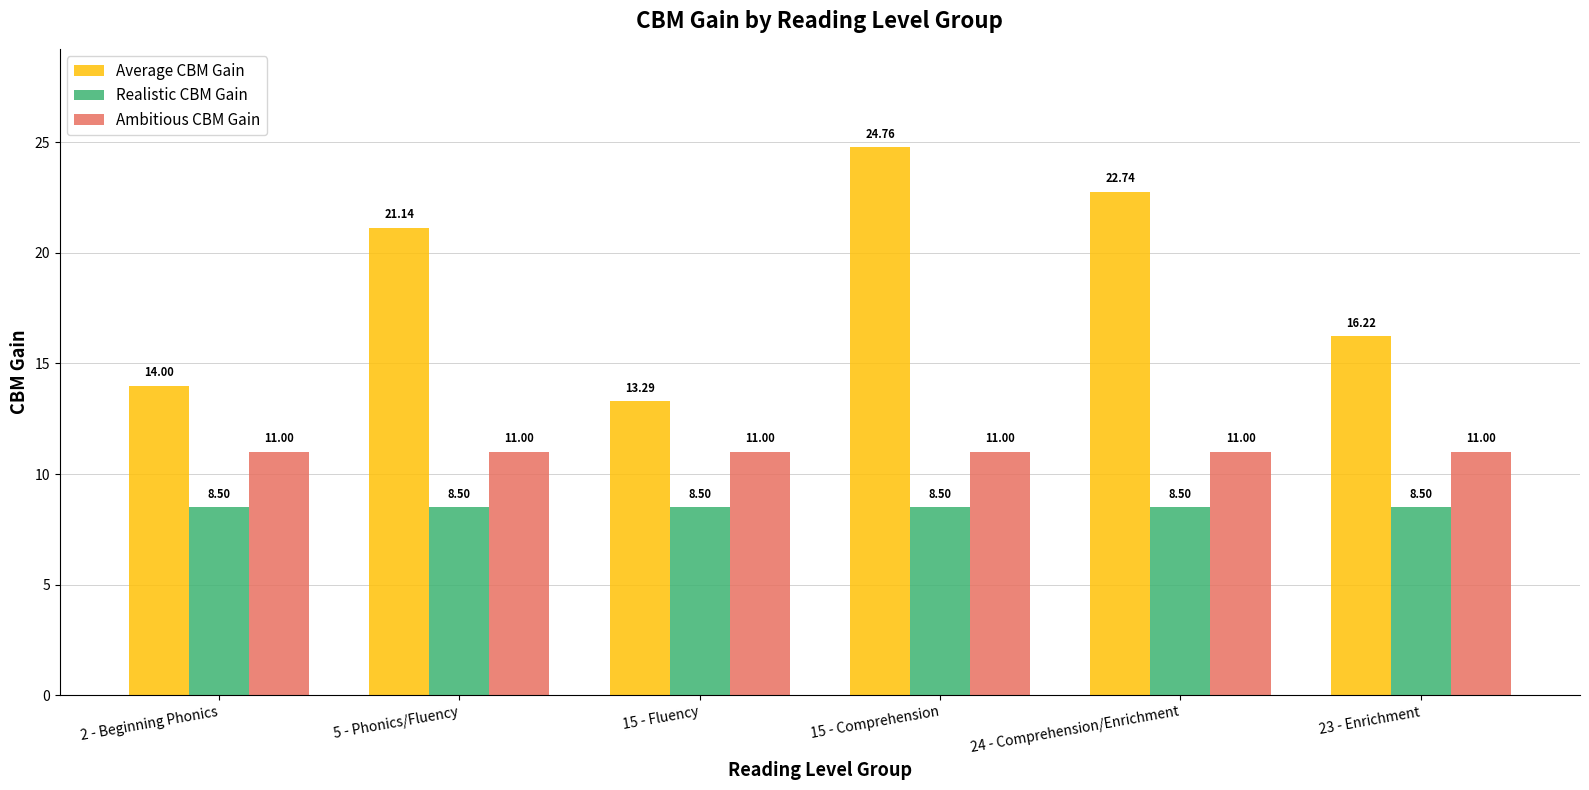

What position from the left is 15 - Fluency?

3